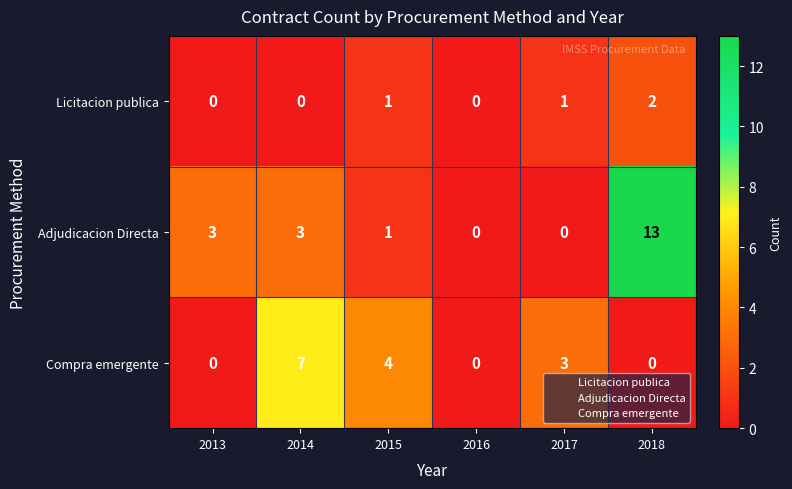

List the series in order of their overall mean, highest first.

Adjudicacion Directa, Compra emergente, Licitacion publica